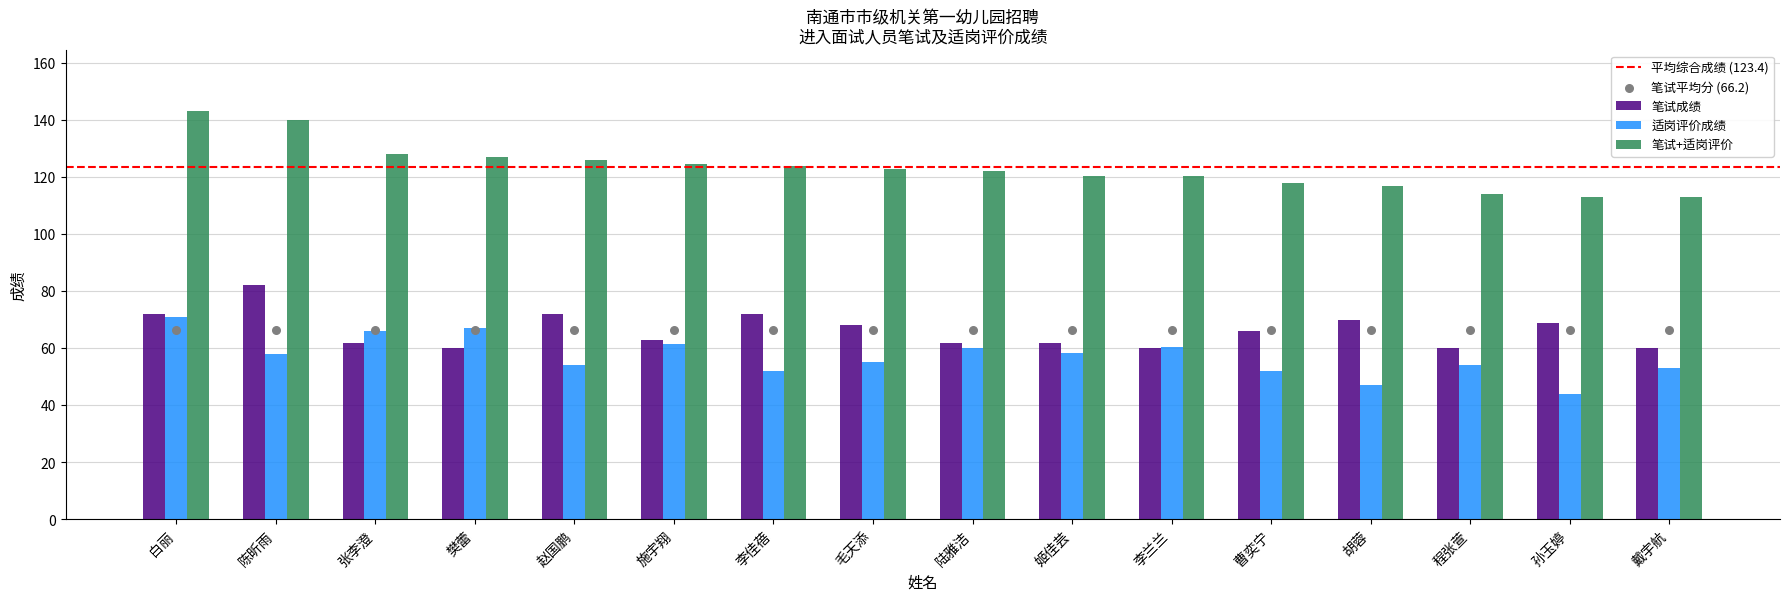

What are all the series names shown in the legend?

笔试成绩, 适岗评价成绩, 笔试+适岗评价